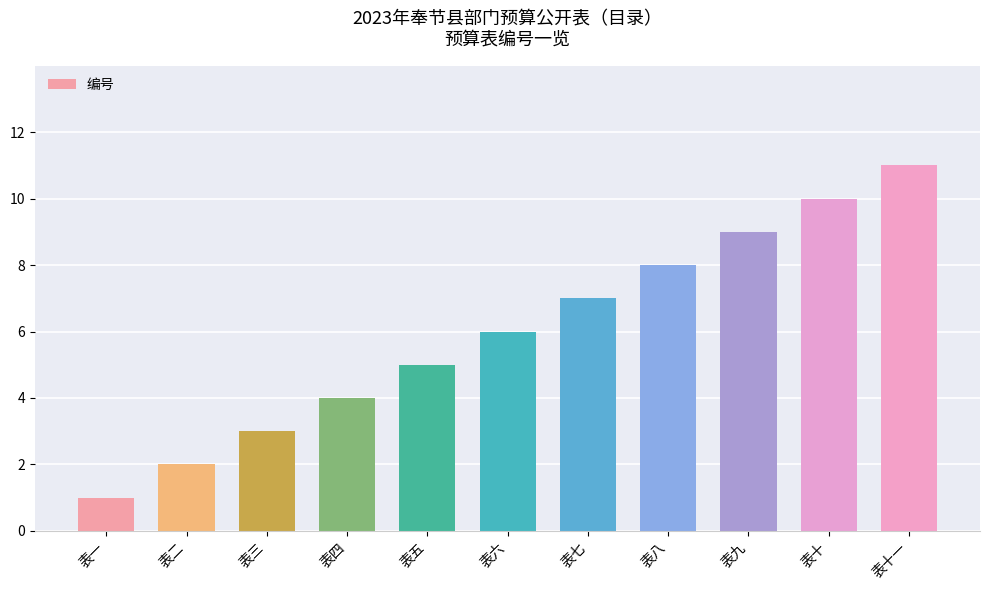

List the labels in order of value, largest first.

表十一, 表十, 表九, 表八, 表七, 表六, 表五, 表四, 表三, 表二, 表一